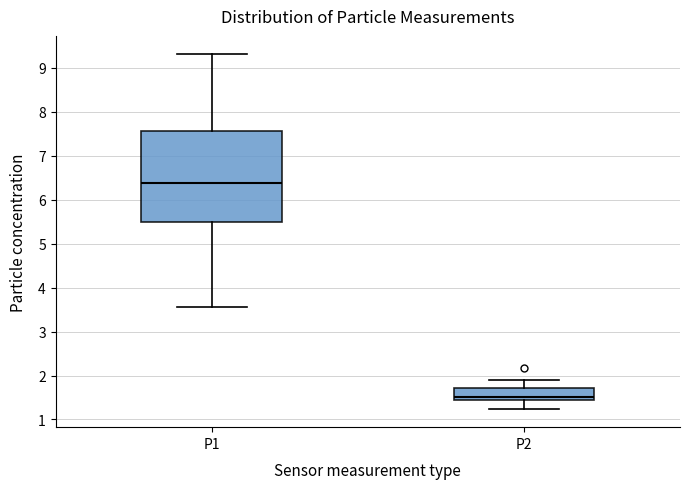

Reading left to right, read every box against the y-axis: the position of its median line, the range the box covers, and the ends of its whiskers. The values are not printed on the chart, so give them approximately, as read against the axis.

P1: median 6.4, box 5.5 to 7.6, whiskers 3.6 to 9.3
P2: median 1.5, box 1.4 to 1.7, whiskers 1.2 to 1.9